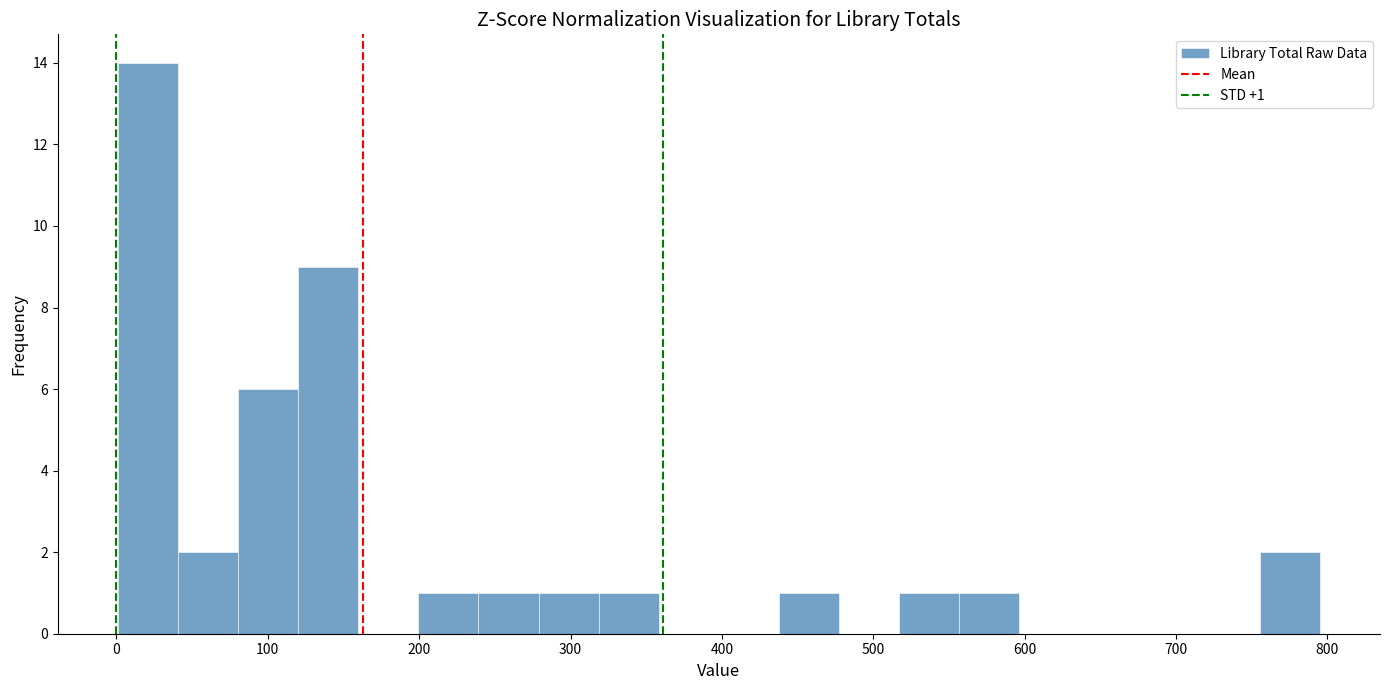

Around what value on the x-axis is the tallest bar? Give the approximate position of its centre, as read against the axis.

20